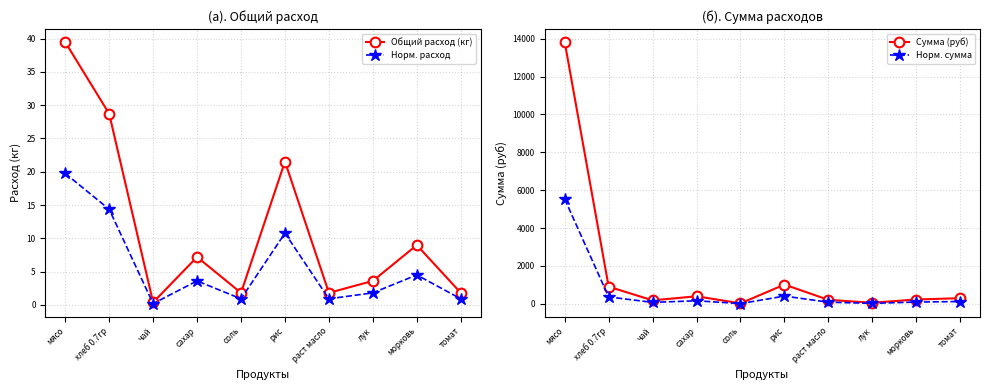

What is the sum of the Сумма (руб) values at рис and сахар?

1407.3